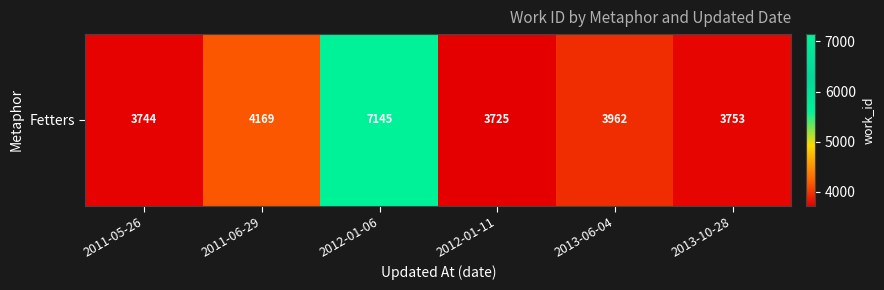

List the labels in order of value, largest first.

2012-01-06, 2011-06-29, 2013-06-04, 2013-10-28, 2011-05-26, 2012-01-11